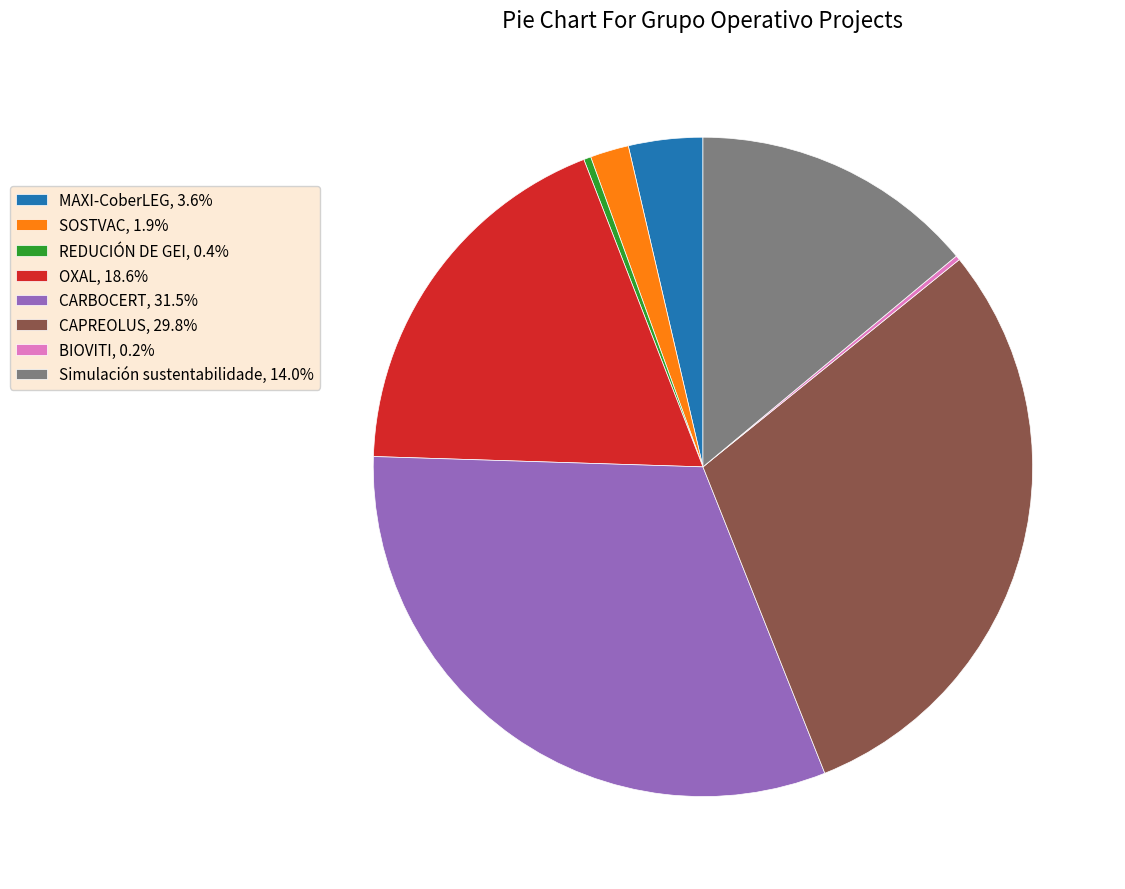

Does any single category account for the majority?

No